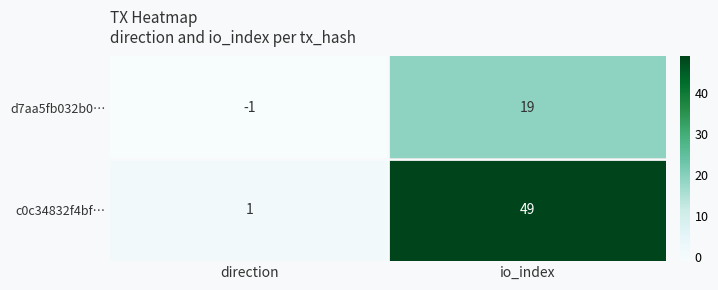

Where is c0c34832f4bf… nearest to the value 25?

direction